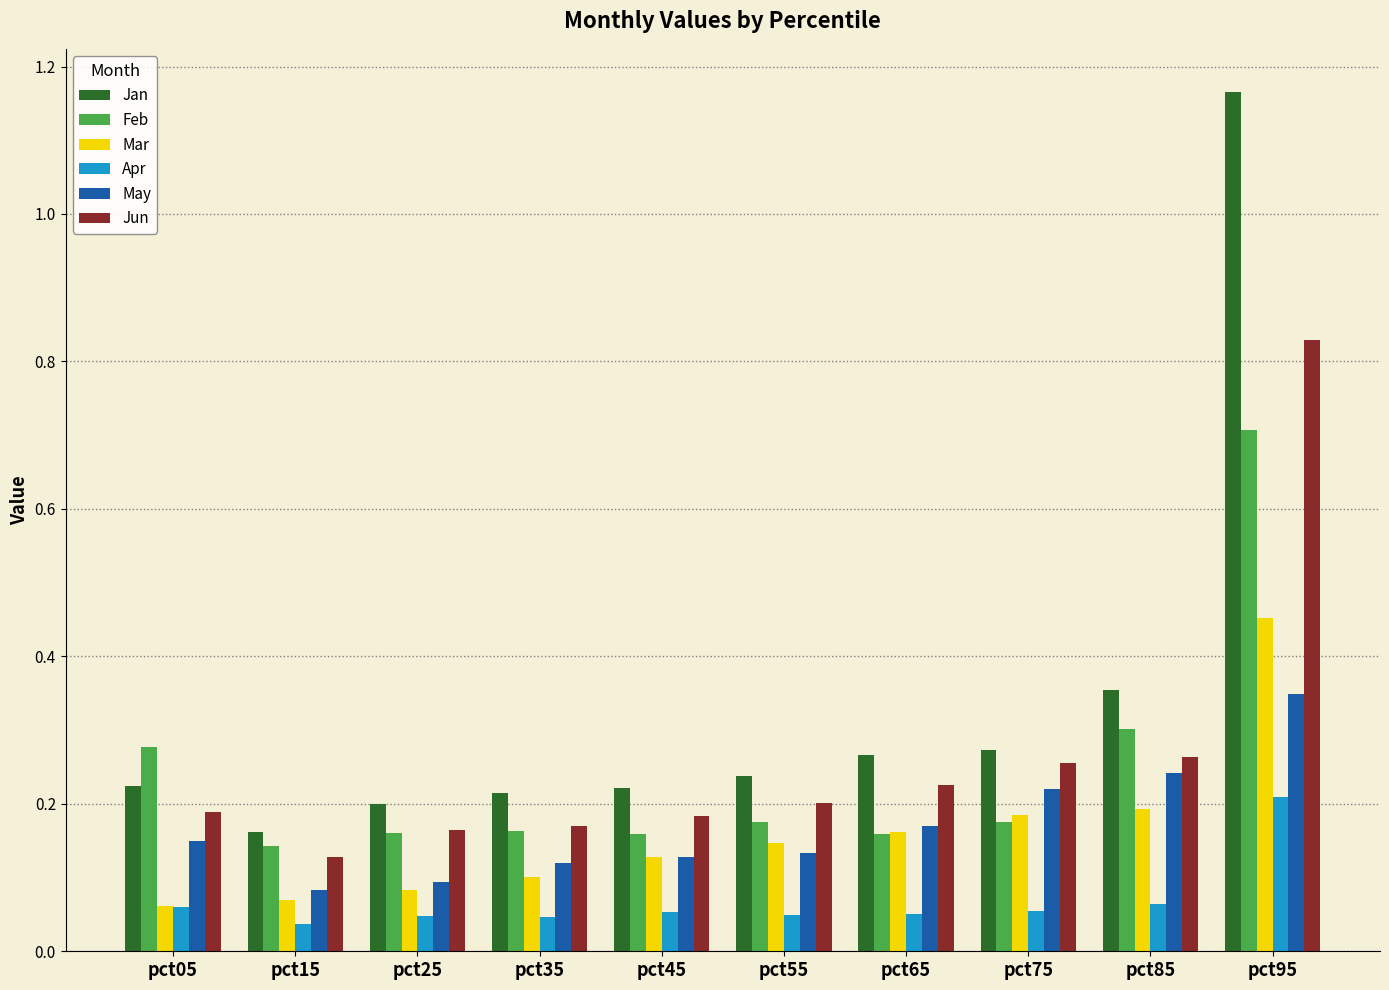

Which series changed the most between pct25 and pct85?

Jan